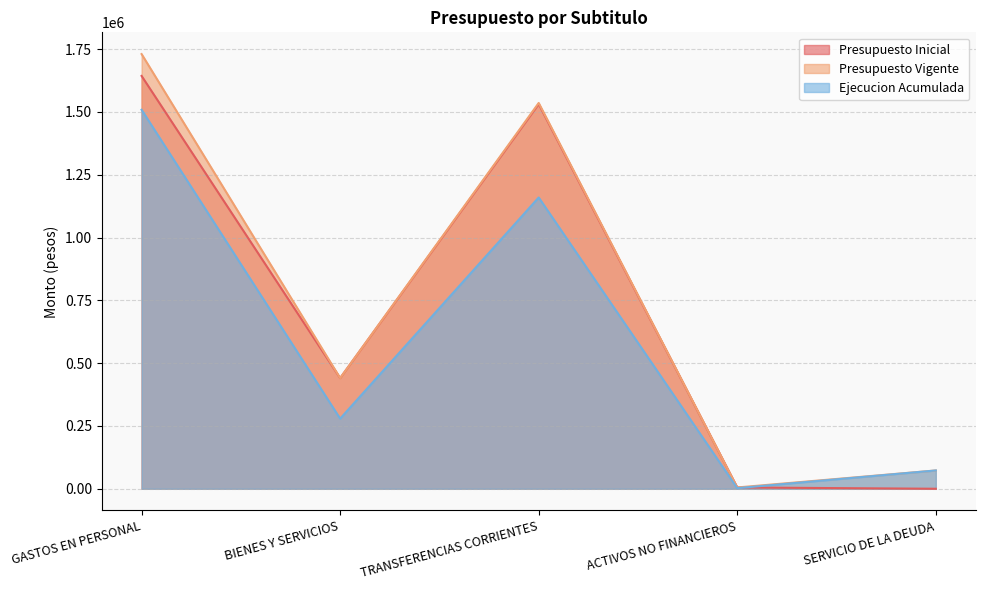

Which label corresponds to the smallest value in the chart?

SERVICIO DE LA DEUDA